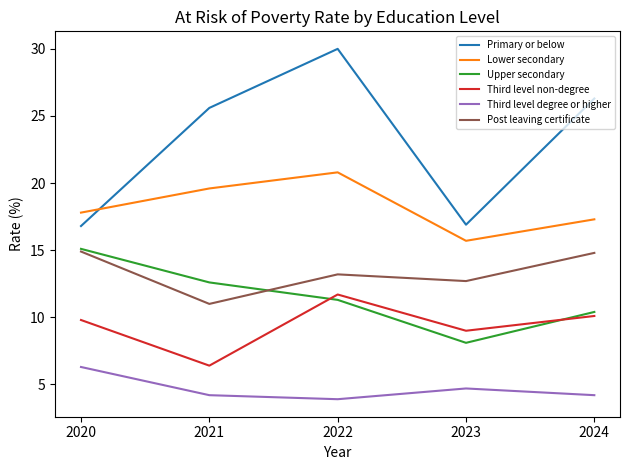

What is the average value of the Primary or below series?

23.1